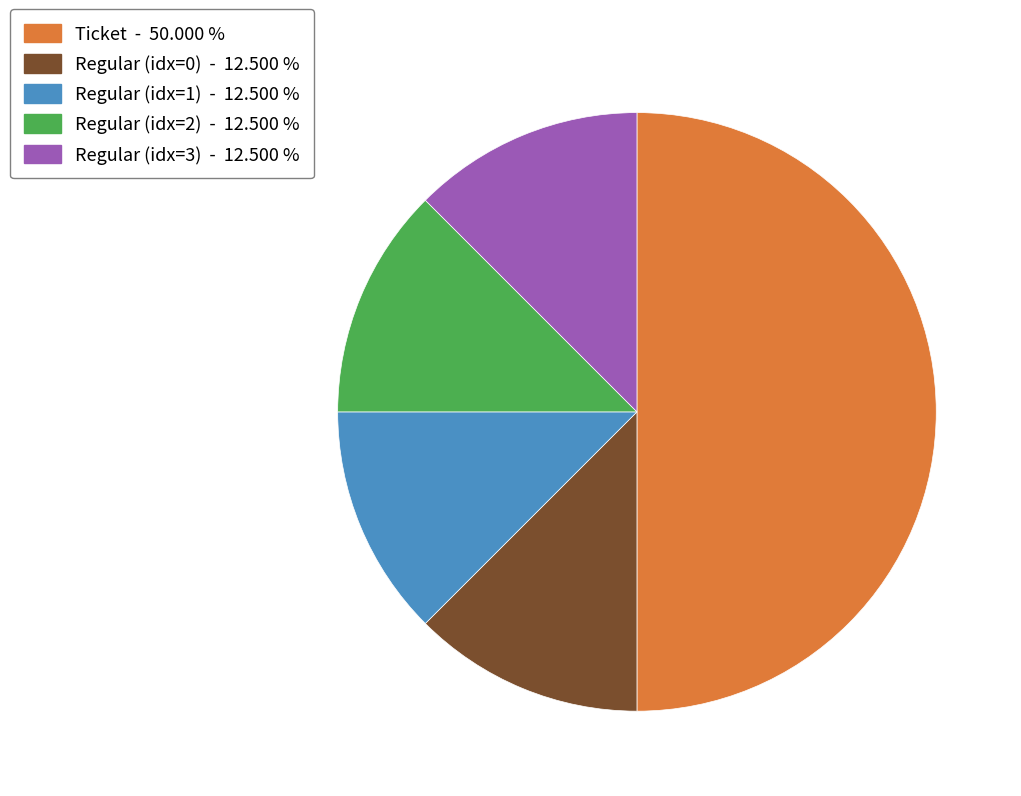

Approximately how many times larger is the value at Regular (idx=2) - 12.500 % compared to Regular (idx=0) - 12.500 %?

1.0